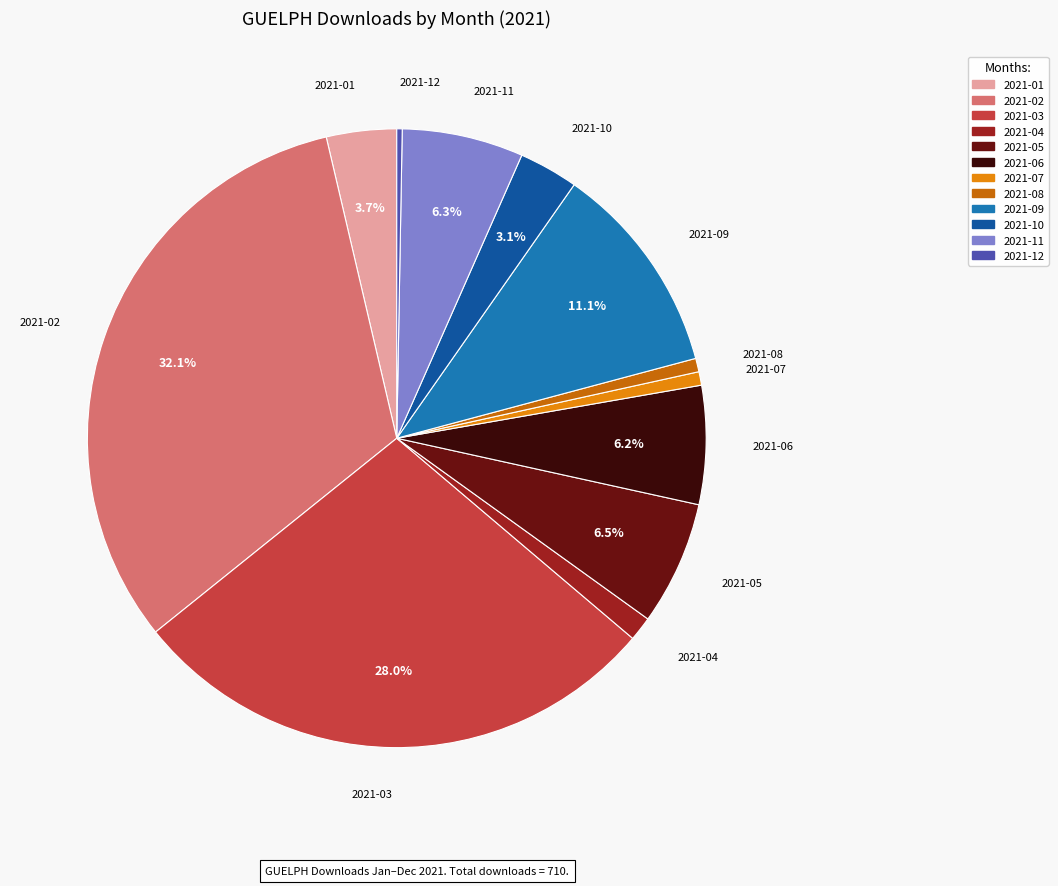

To the nearest percent, what portion does 2021-03 represent?

28%